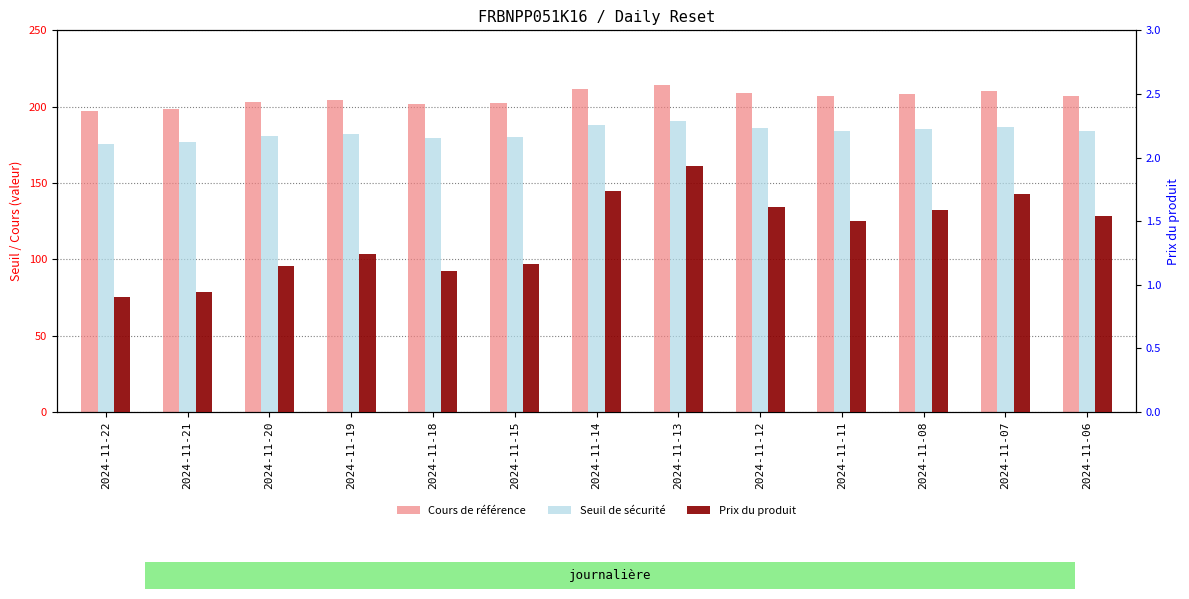

The Prix du produit series shows 0.4 at 2024-11-21. True or false?

False